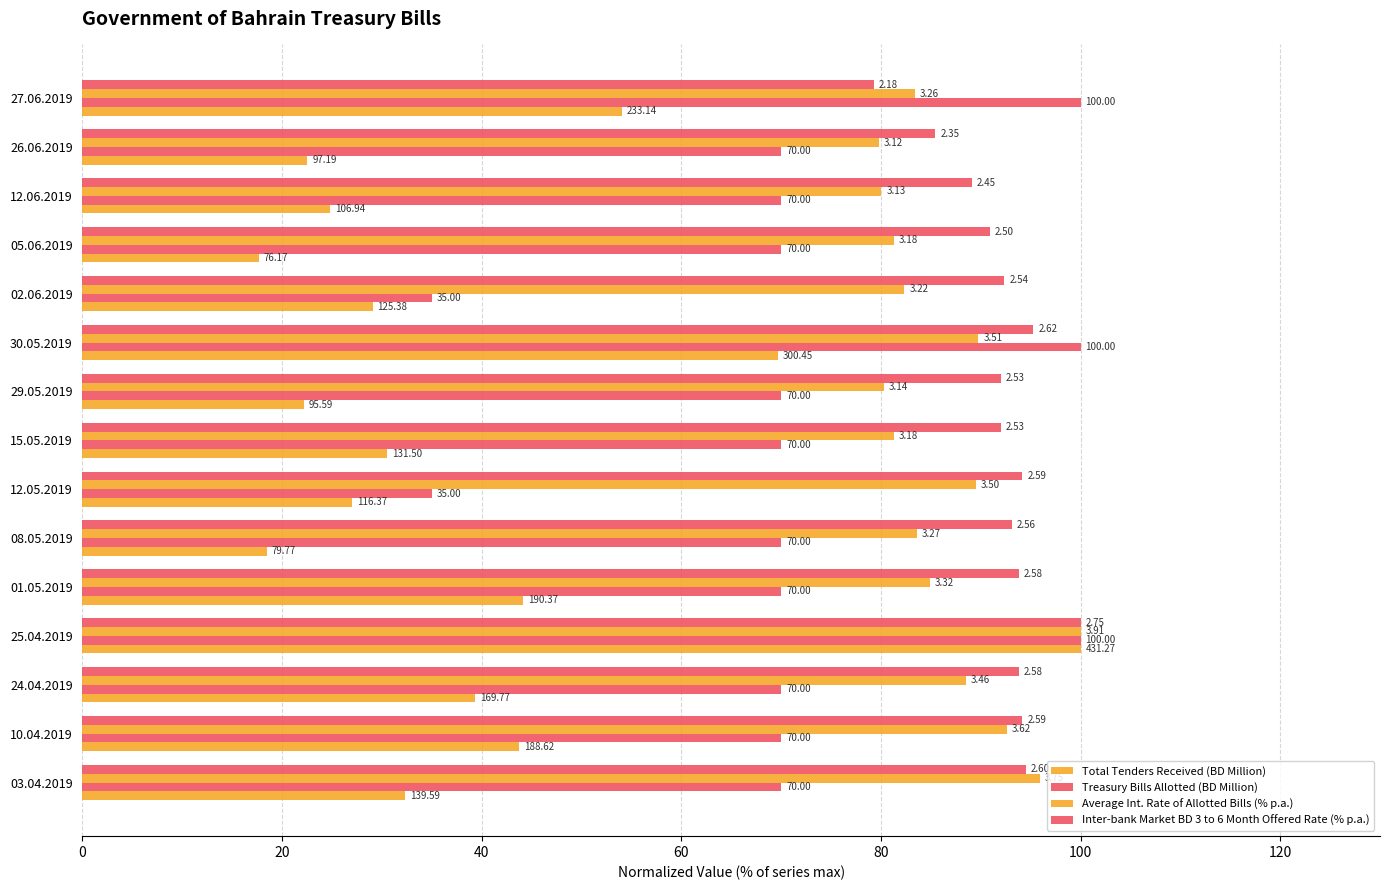

Reading left to right, what are all the values shown in this chart?

Total Tenders Received (BD Million): 32.4	43.7	39.4	100.0	44.1	18.5	27.0	30.5	22.2	69.7	29.1	17.7	24.8	22.5	54.1
Treasury Bills Allotted (BD Million): 70.0	70.0	70.0	100.0	70.0	70.0	35.0	70.0	70.0	100.0	35.0	70.0	70.0	70.0	100.0
Average Int. Rate of Allotted Bills (% p.a.): 95.9	92.6	88.5	100.0	84.9	83.6	89.5	81.3	80.3	89.8	82.4	81.3	80.1	79.8	83.4
Inter-bank Market BD 3 to 6 Month Offered Rate (% p.a.): 94.5	94.2	93.8	100.0	93.8	93.1	94.2	92.0	92.0	95.3	92.4	90.9	89.1	85.5	79.3